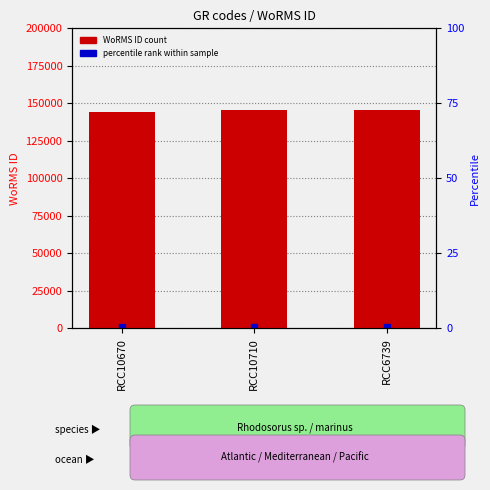

What is the label of the 1st bar from the right?

RCC6739